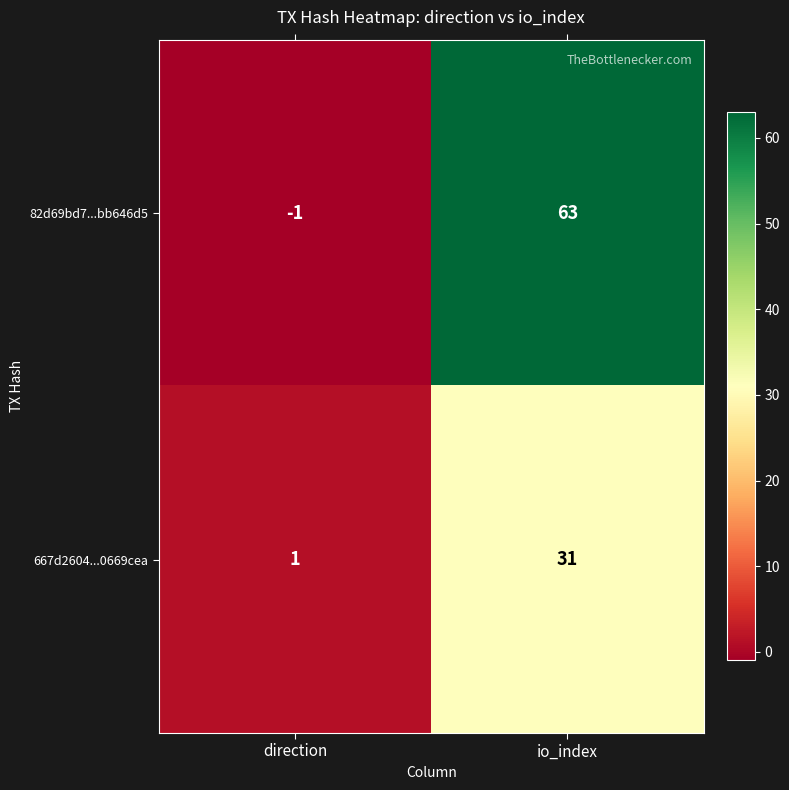

At io_index, list the series in order from smallest to largest.

667d2604...0669cea, 82d69bd7...bb646d5